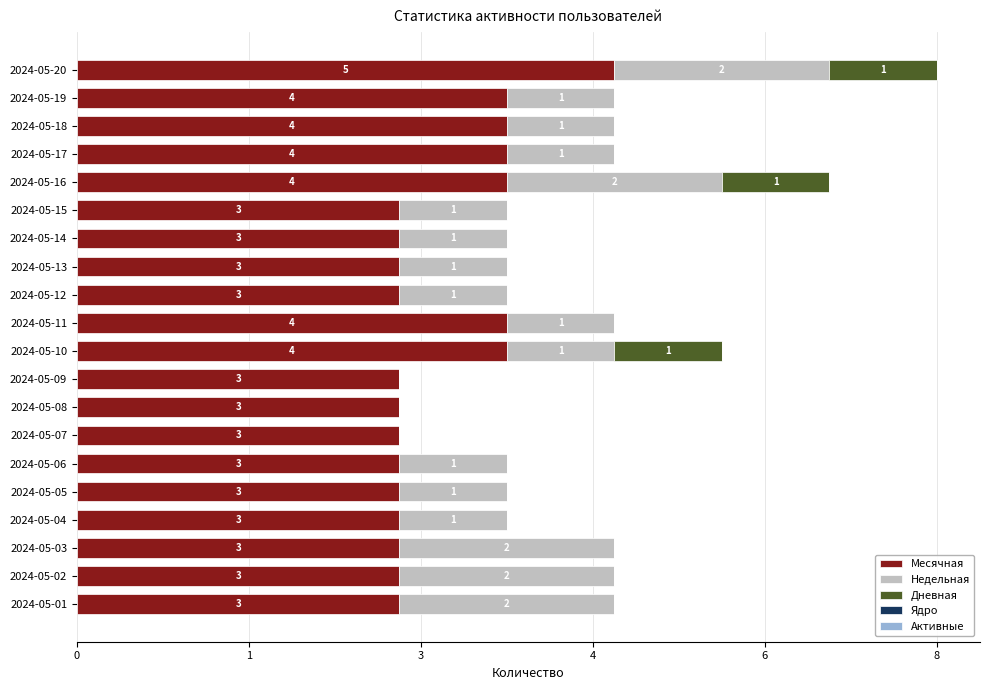

What is the value of the Дневная bar at the 1st from the left?

1.0